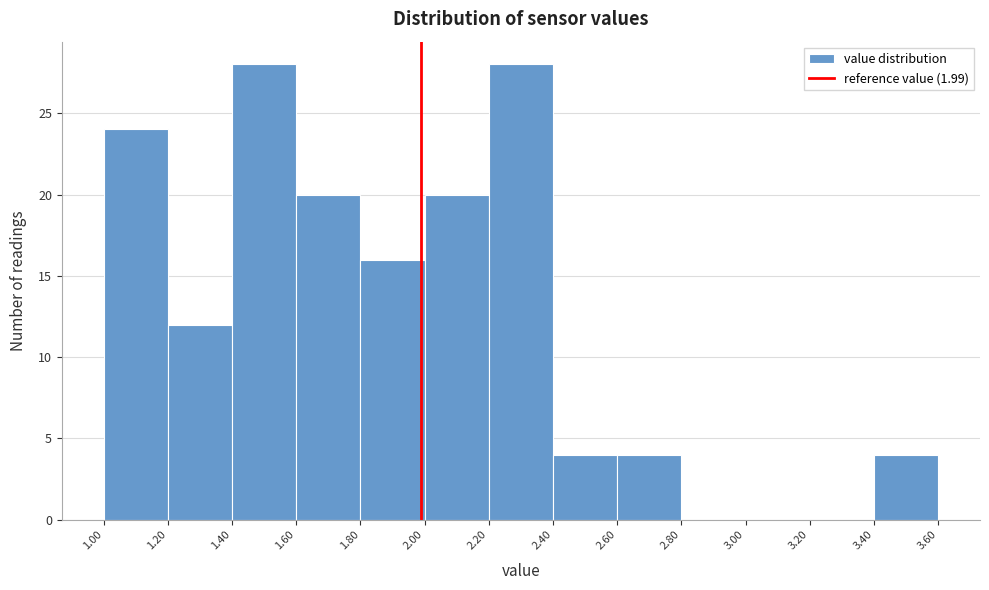

Reading left to right, list every bar in this chart as the range it spans on the x-axis followed by its height. The values are not printed on the chart, so give them approximately, as read against the axis.

1.00 to 1.20: 24
1.20 to 1.40: 12
1.40 to 1.60: 28
1.60 to 1.80: 20
1.80 to 2.00: 16
2.00 to 2.20: 20
2.20 to 2.40: 28
2.40 to 2.60: 4
2.60 to 2.80: 4
2.80 to 3.00: 0
3.00 to 3.20: 0
3.20 to 3.40: 0
3.40 to 3.60: 4